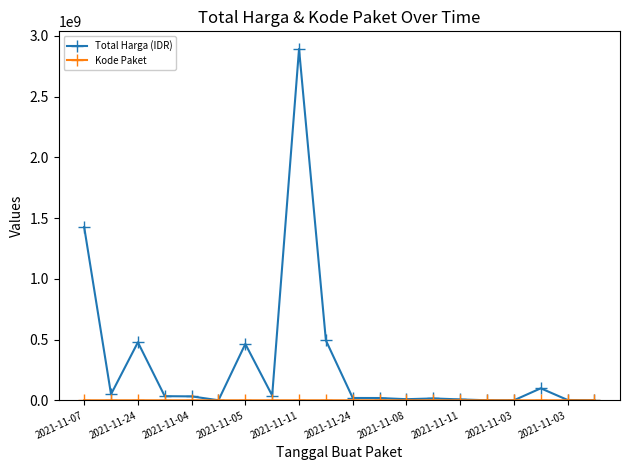

Which series has the largest total across all categories?

Total Harga (IDR)